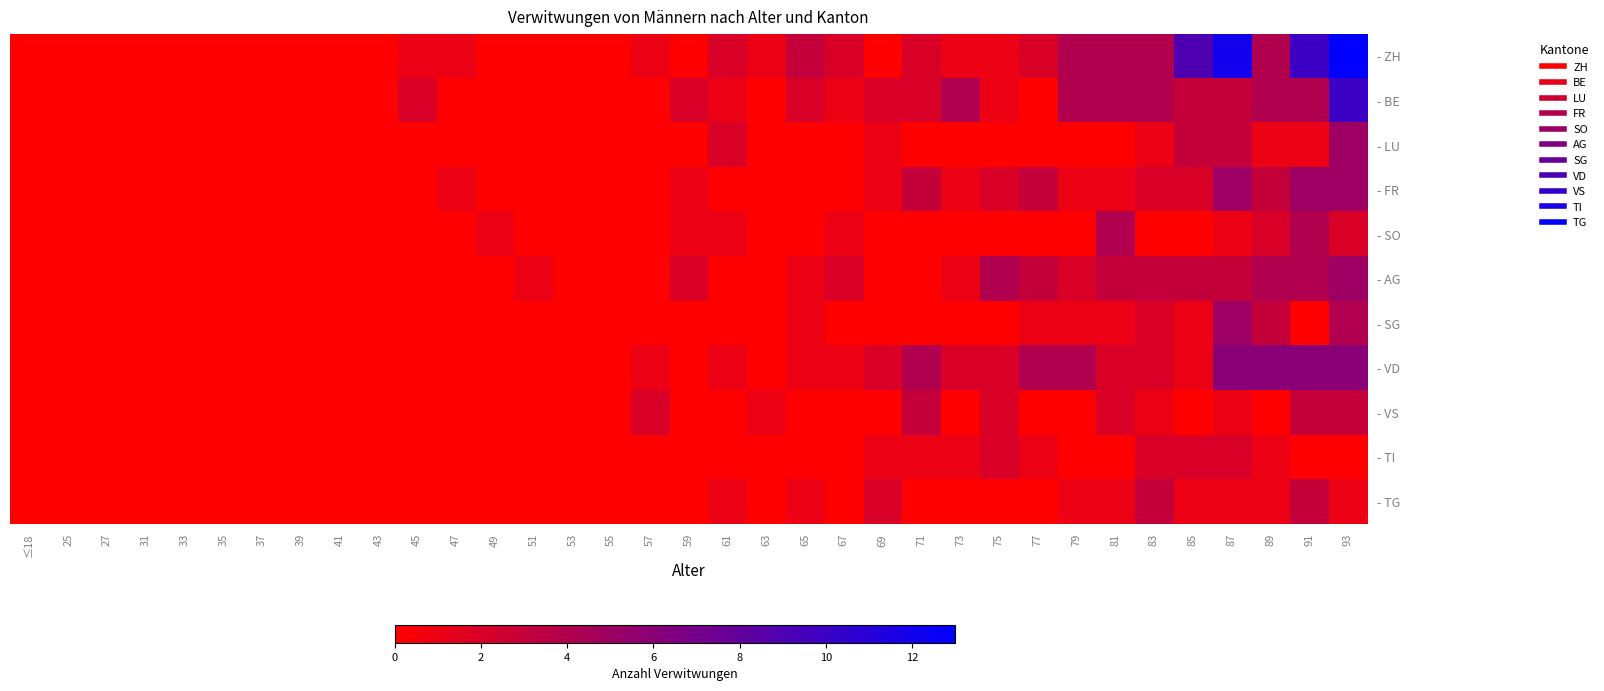

Which series has the largest total across all categories?

- ZH